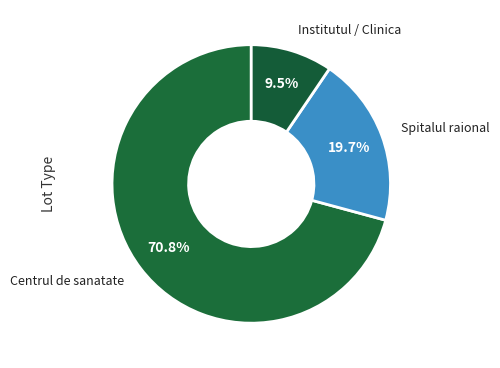

Is it true that Spitalul raional is 33% of the pie?

False